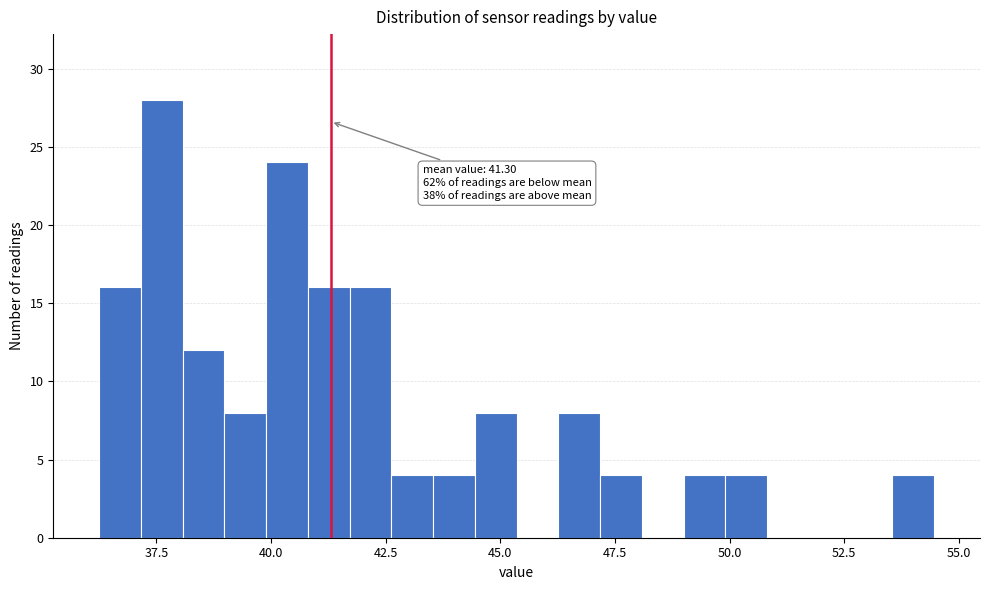

Read against the x-axis, roughly where is the centre of the tallest bar?

37.5